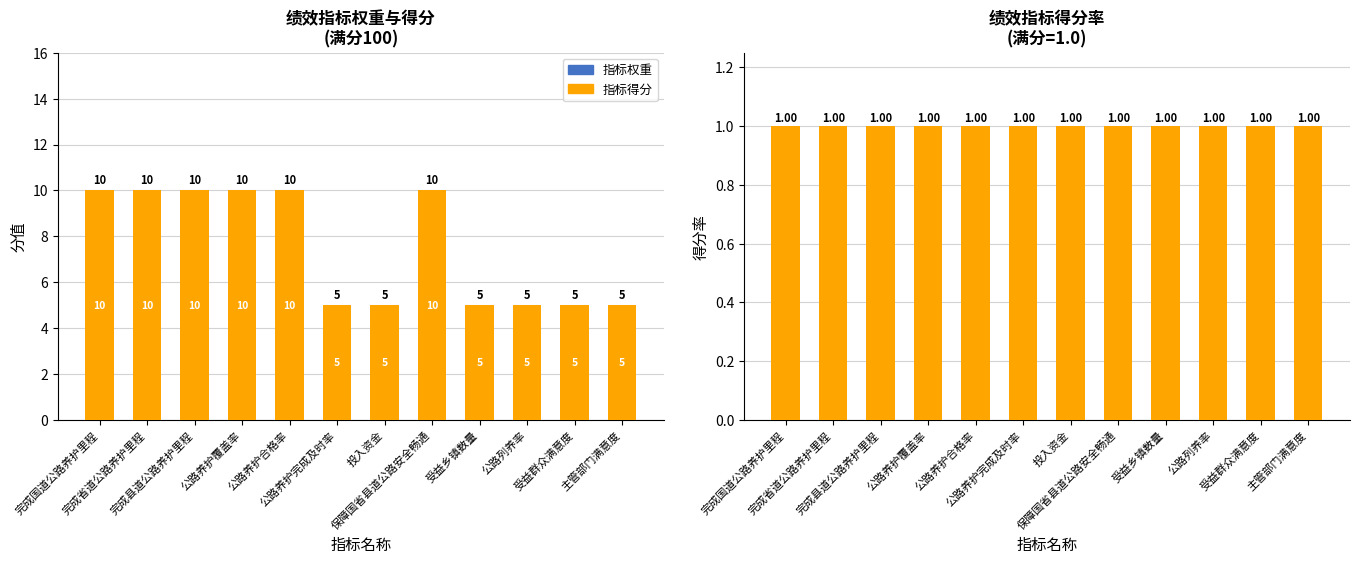

Which series changed the most between 受益乡镇数量 and 主管部门满意度?

指标得分